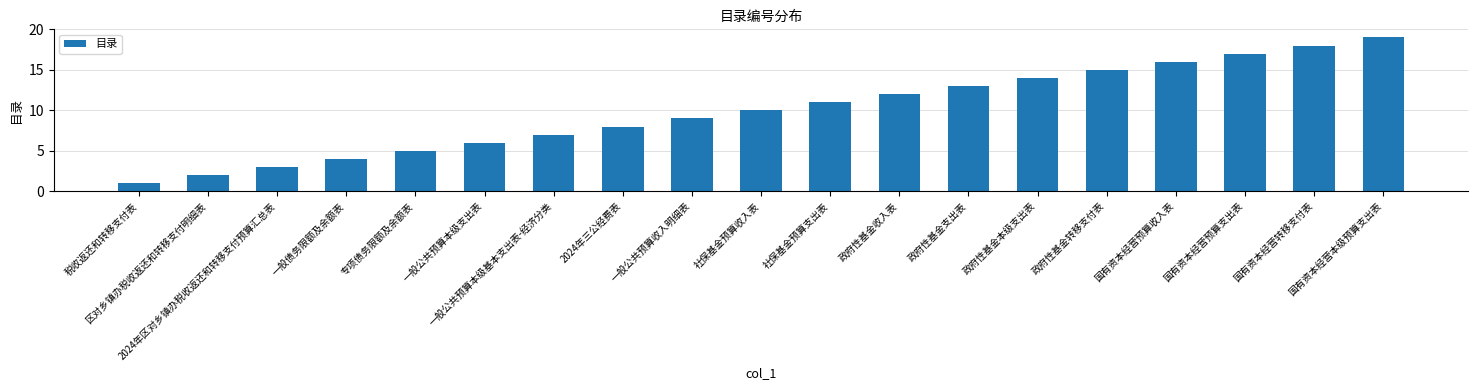

The value at 区对乡镇办税收返还和转移支付明细表 is 3. True or false?

False